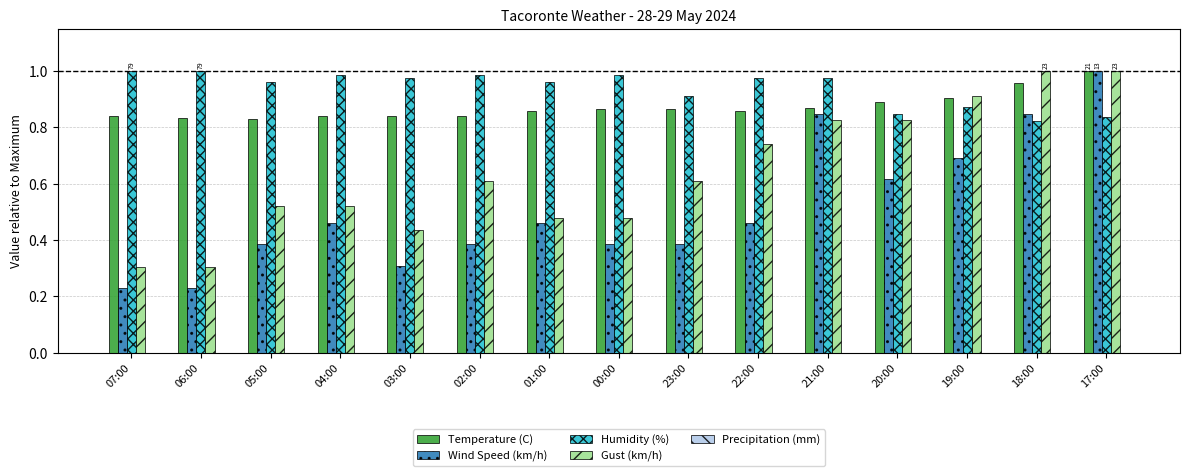

What is the sum of the Wind Speed (km/h) values at 23:00 and 18:00?

1.2